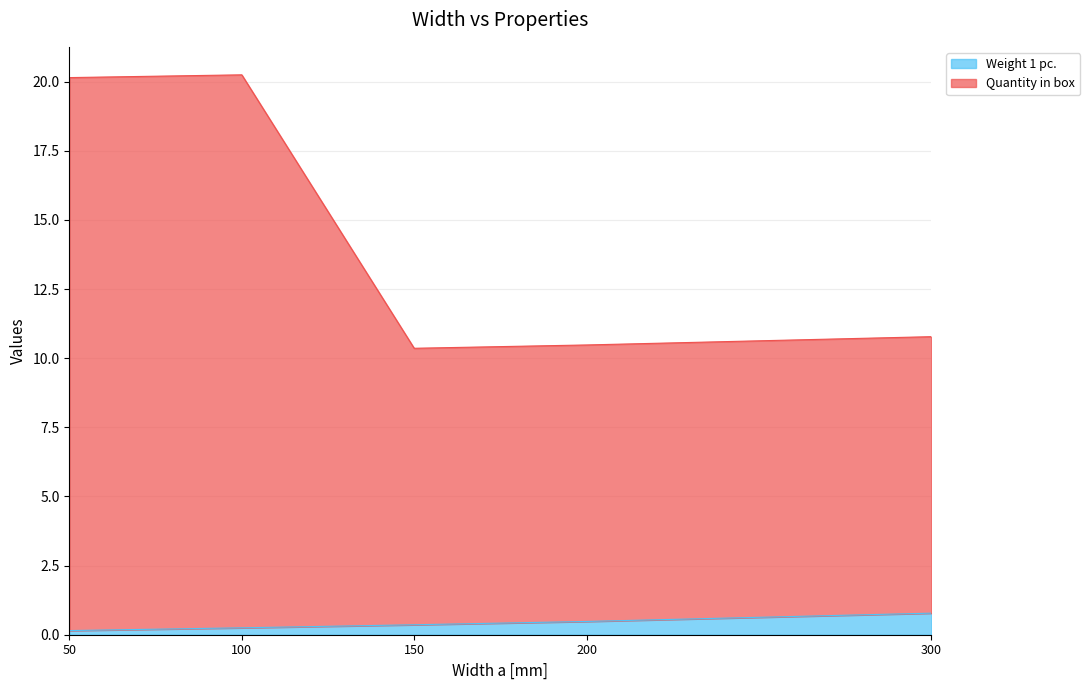

Which series has the largest total across all categories?

Quantity in box